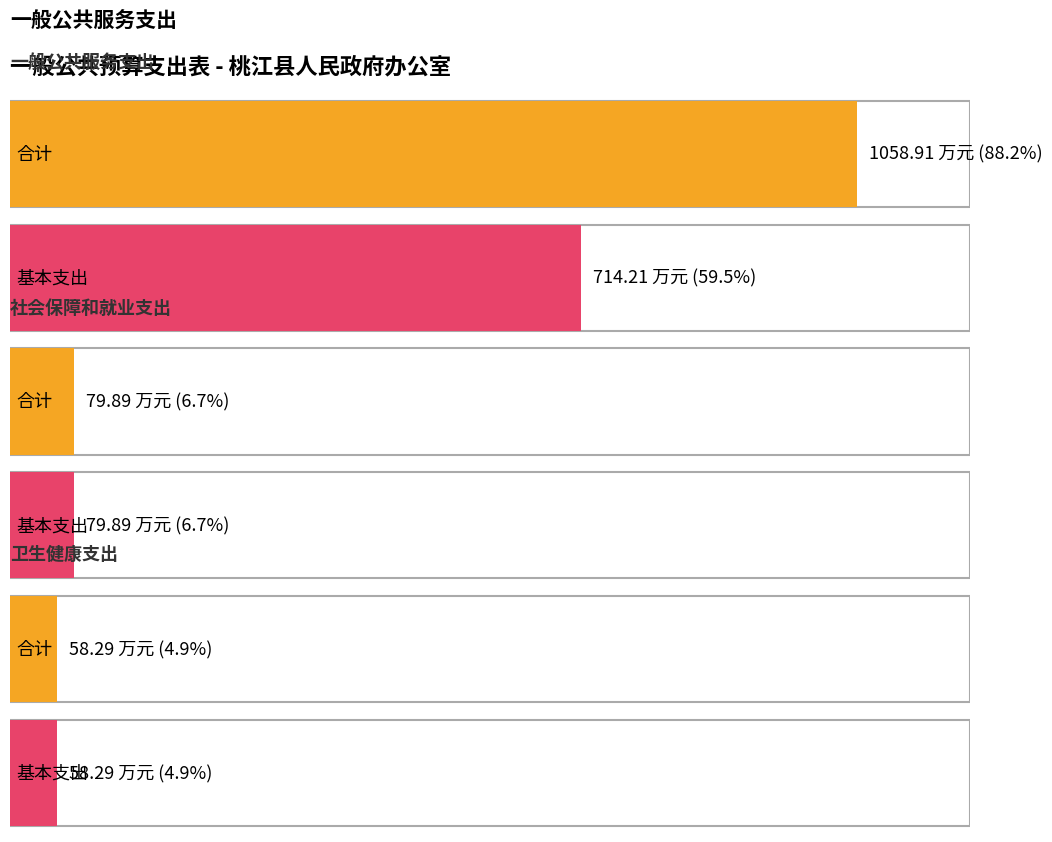

What is the sum of the 基本支出 values at 社会保障和就业支出 and 一般公共服务支出?

794.1